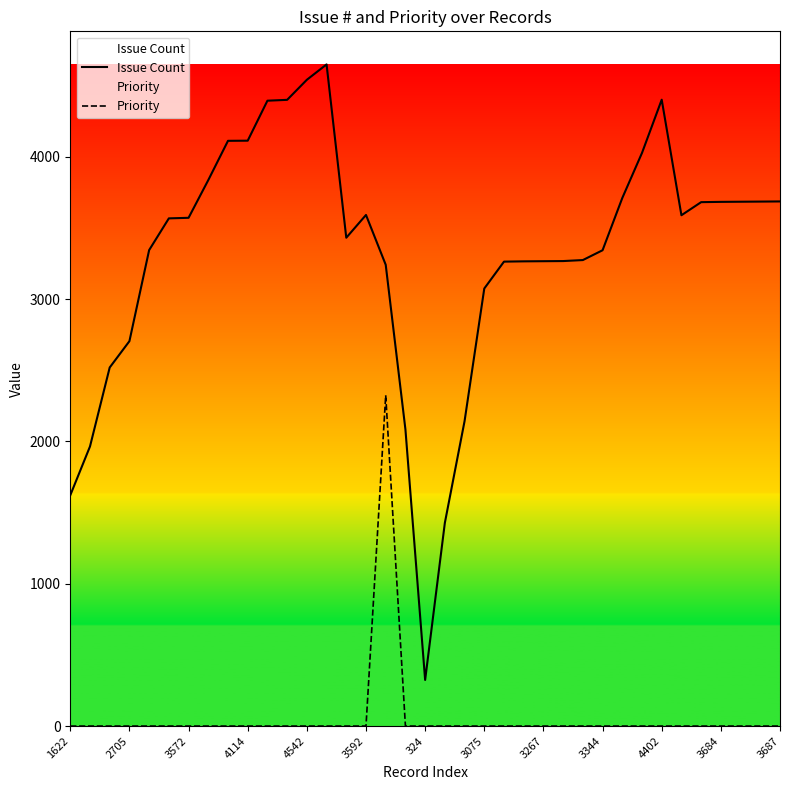

List the series in order of their peak value, highest first.

Issue Count, Priority